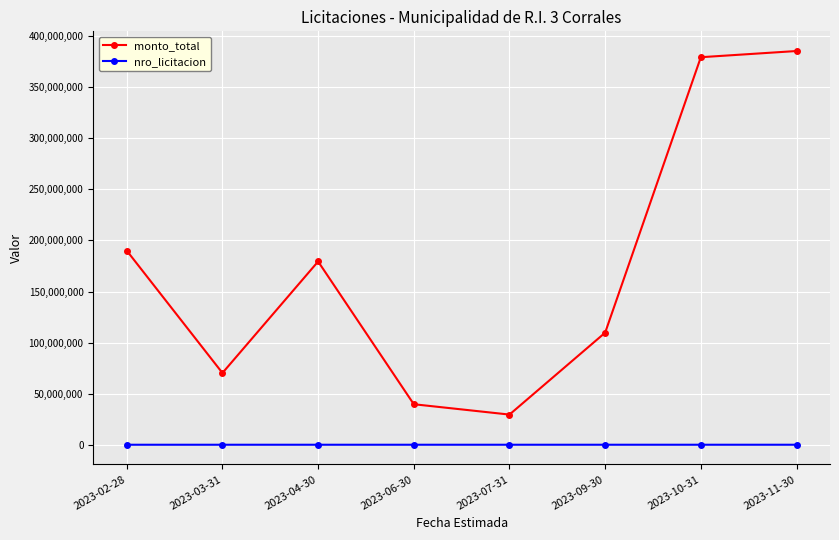

Which series has the largest range (max minus min)?

monto_total